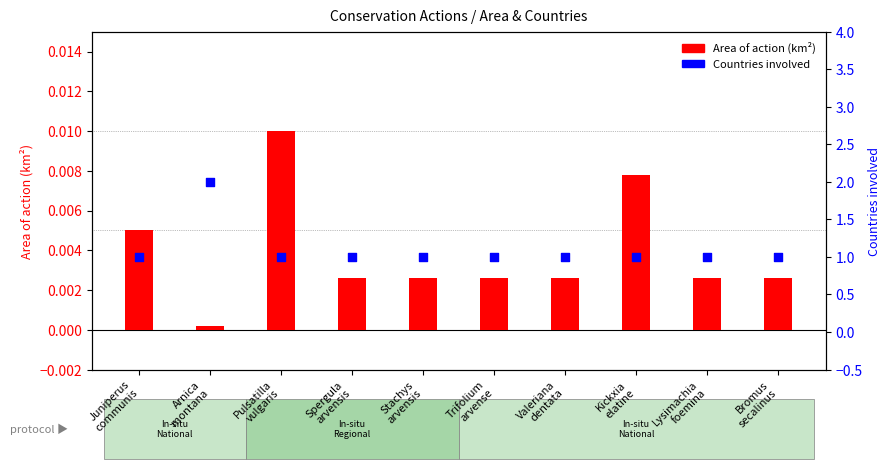

Which series has the widest spread of Y values?

Countries involved